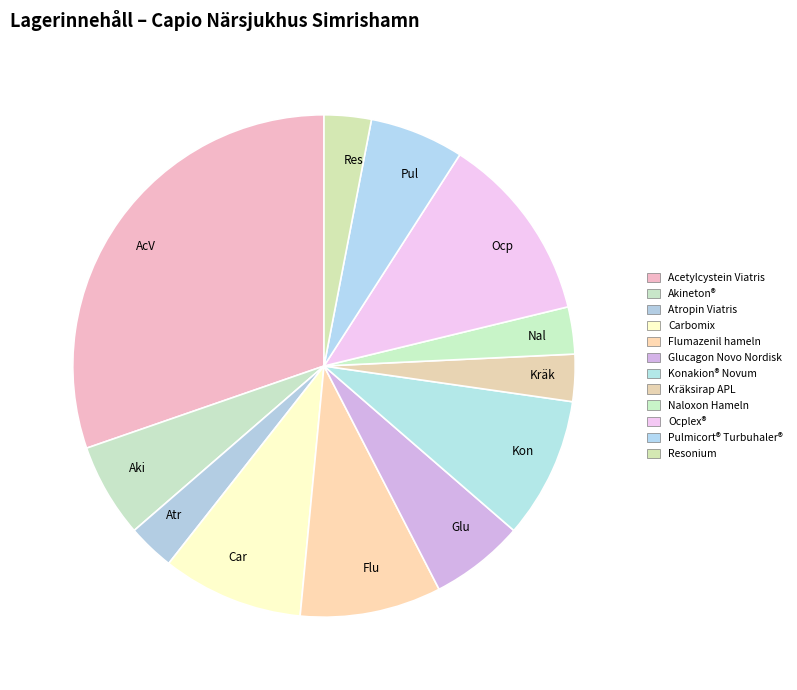

Is the sum of Flu and Ocp greater than half?

No